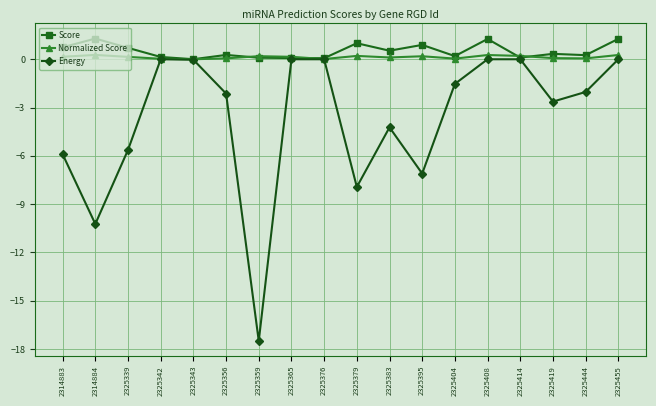

List the series in order of their peak value, highest first.

Score, Normalized Score, Energy